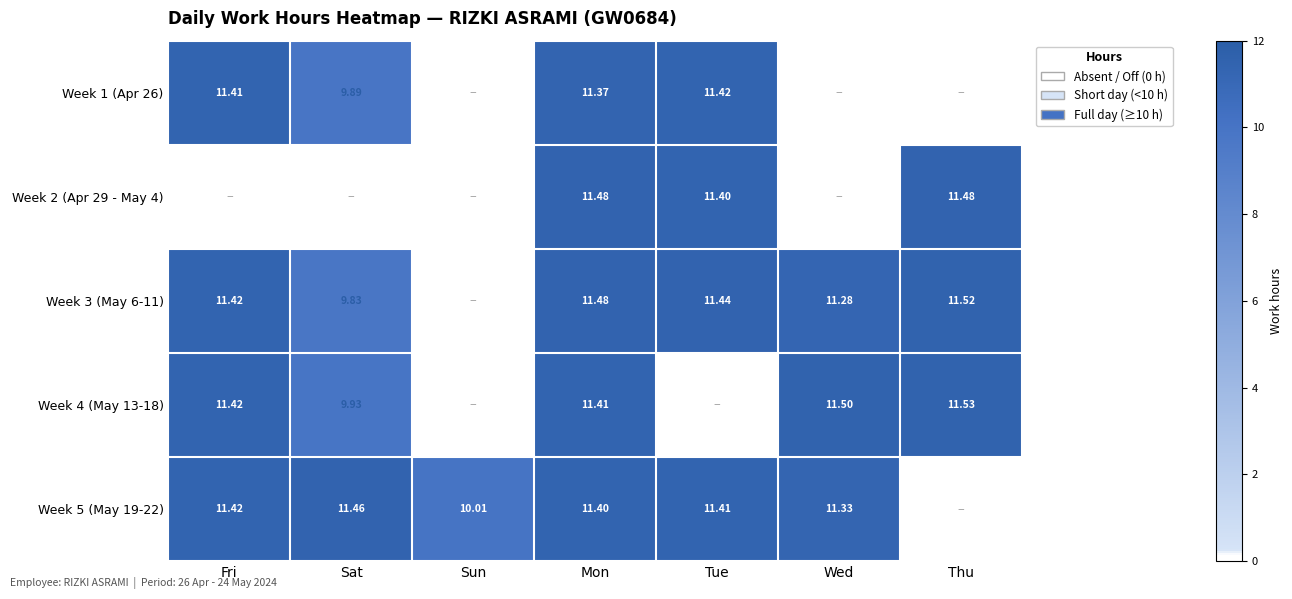

What is the maximum value for Week 5 (May 19-22)?

11.5